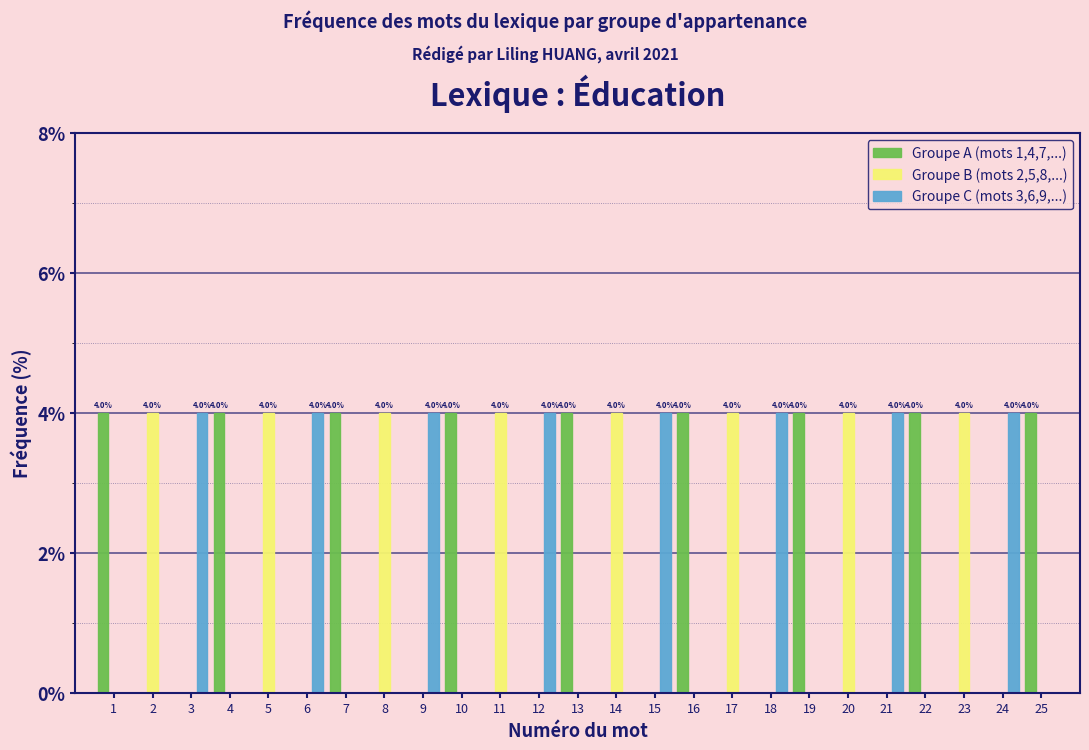

What is the sum of all Groupe B (mots 2,5,8,...) values?

32